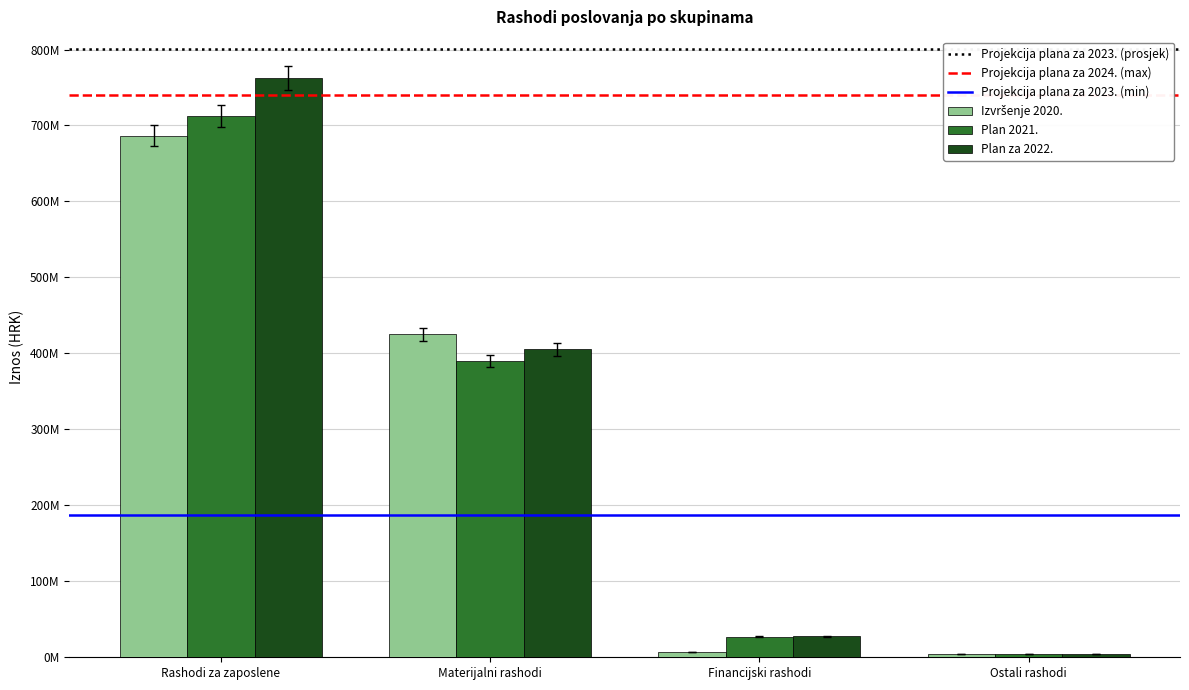

The Izvršenje 2020. series shows 6363805.4 at Financijski rashodi. True or false?

True